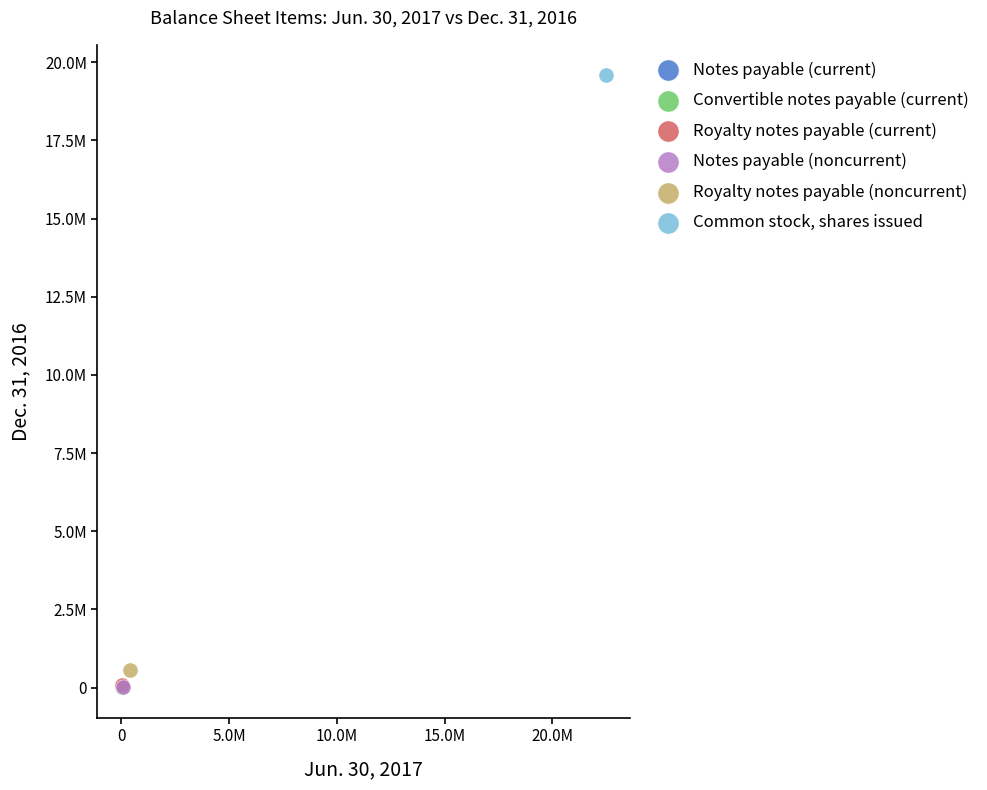

What are all the series names shown in the legend?

Notes payable (current), Convertible notes payable (current), Royalty notes payable (current), Notes payable (noncurrent), Royalty notes payable (noncurrent), Common stock, shares issued